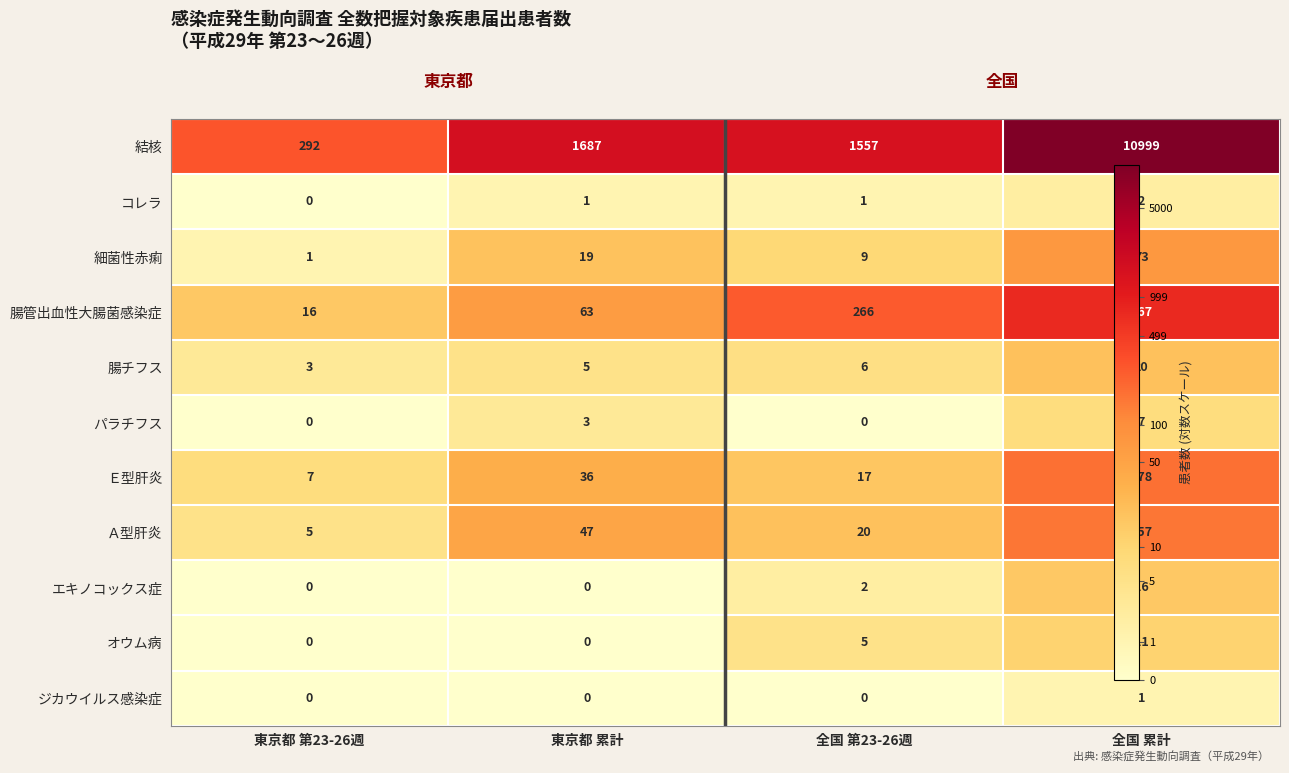

How many data points in 細菌性赤痢 are above 2?

3